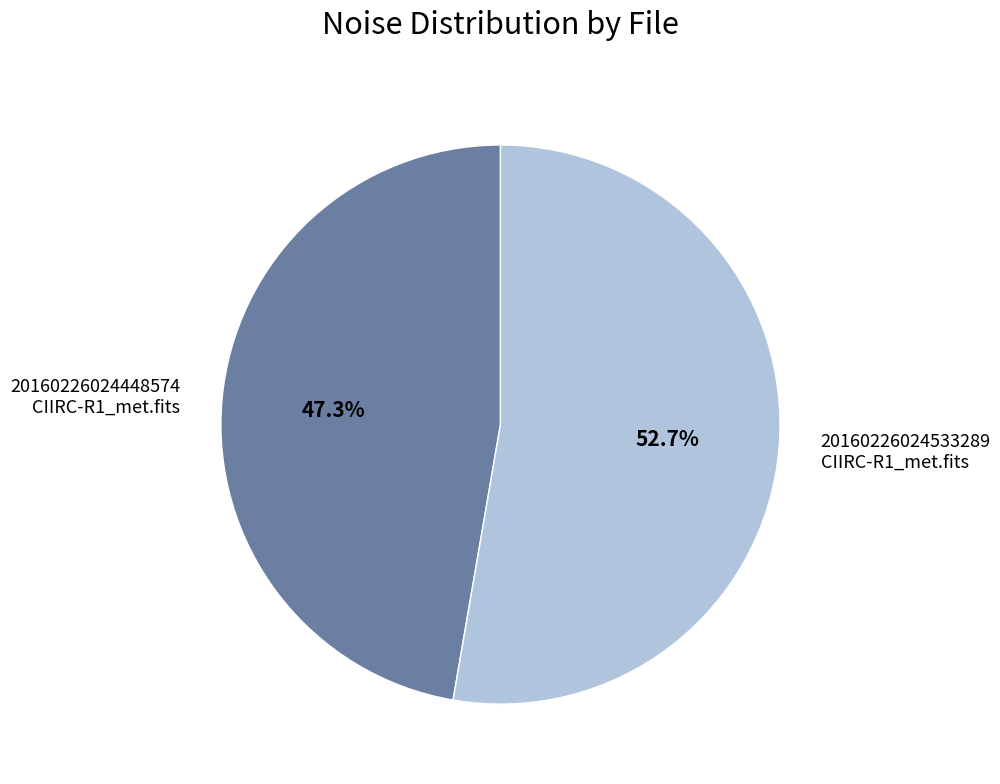

Between 20160226024533289 CIIRC-R1_met.fits and 20160226024448574 CIIRC-R1_met.fits, which is larger?

20160226024533289 CIIRC-R1_met.fits